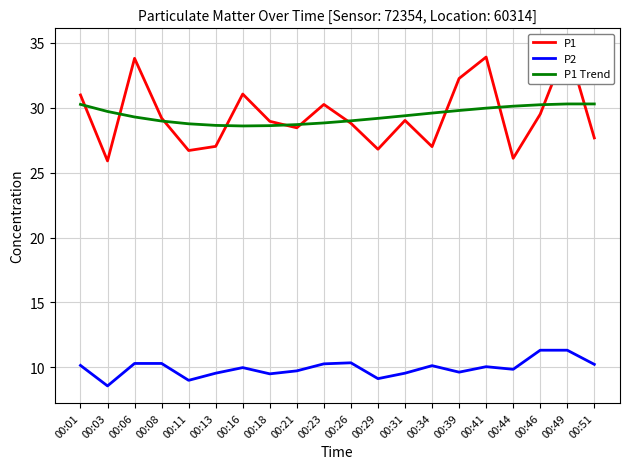

Reading left to right, extract all data points from this chart.

P1: 00:01=31.0	00:03=25.9	00:06=33.8	00:08=29.2	00:11=26.7	00:13=27.0	00:16=31.1	00:18=28.9	00:21=28.4	00:23=30.2	00:26=28.8	00:29=26.8	00:31=29.0	00:34=27.0	00:39=32.2	00:41=33.9	00:44=26.1	00:46=29.5	00:49=34.8	00:51=27.7
P2: 00:01=10.2	00:03=8.6	00:06=10.3	00:08=10.3	00:11=9.0	00:13=9.6	00:16=10.0	00:18=9.5	00:21=9.7	00:23=10.3	00:26=10.3	00:29=9.1	00:31=9.6	00:34=10.1	00:39=9.6	00:41=10.1	00:44=9.8	00:46=11.3	00:49=11.3	00:51=10.2
P1 Trend: 00:01=30.3	00:03=29.7	00:06=29.3	00:08=29.0	00:11=28.8	00:13=28.6	00:16=28.6	00:18=28.6	00:21=28.7	00:23=28.8	00:26=29.0	00:29=29.2	00:31=29.4	00:34=29.6	00:39=29.8	00:41=30.0	00:44=30.1	00:46=30.2	00:49=30.3	00:51=30.3